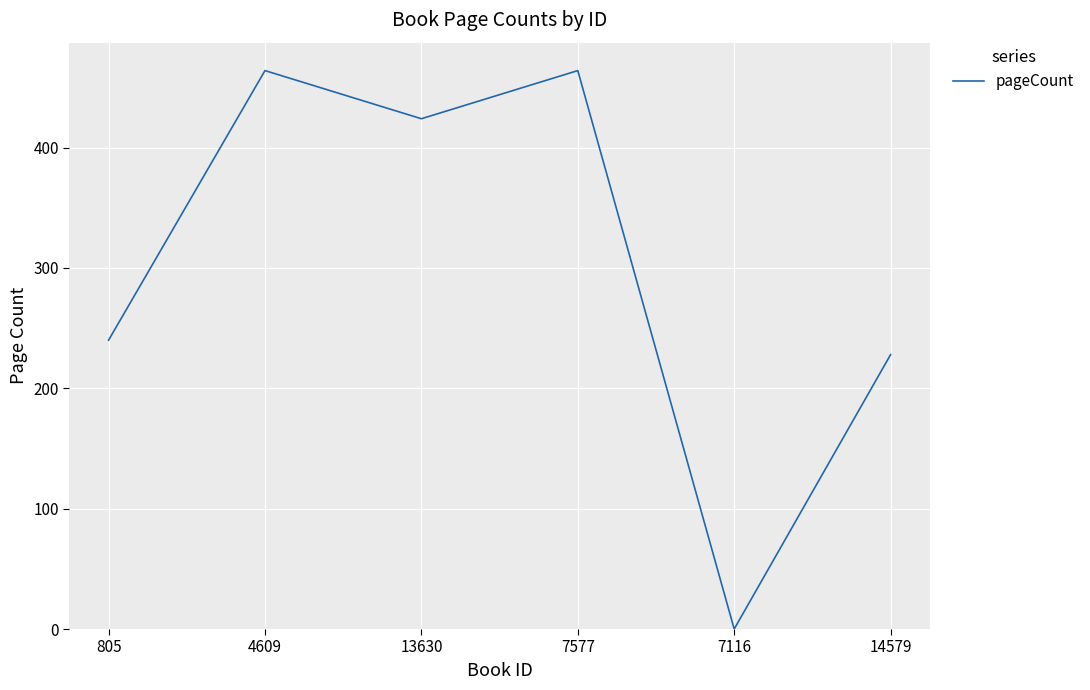

What is the difference between the maximum and second lowest values?

236